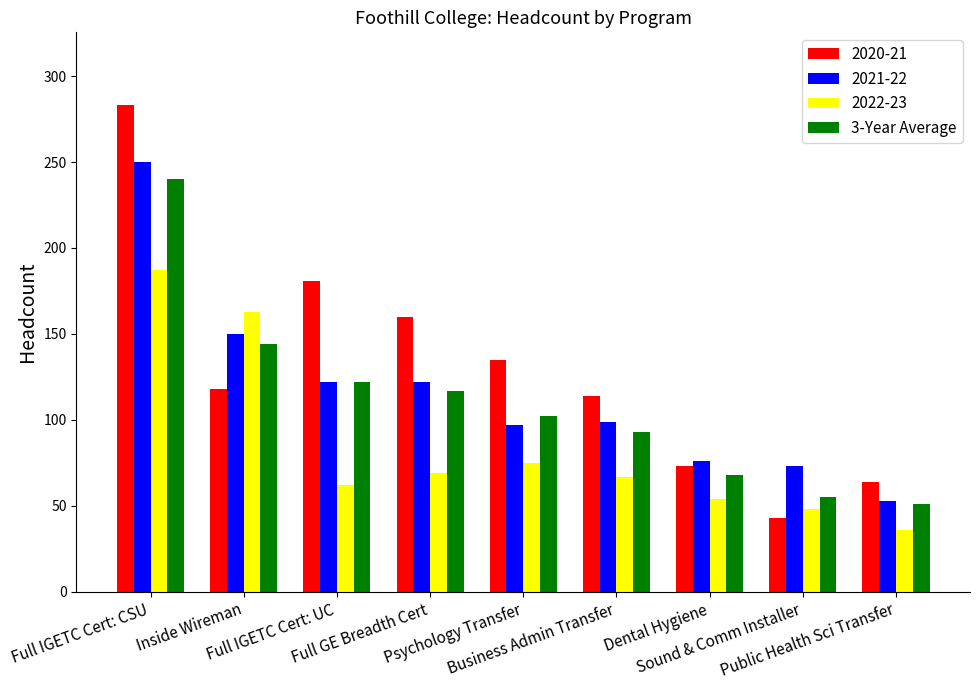

What is the minimum value shown in the chart?

36